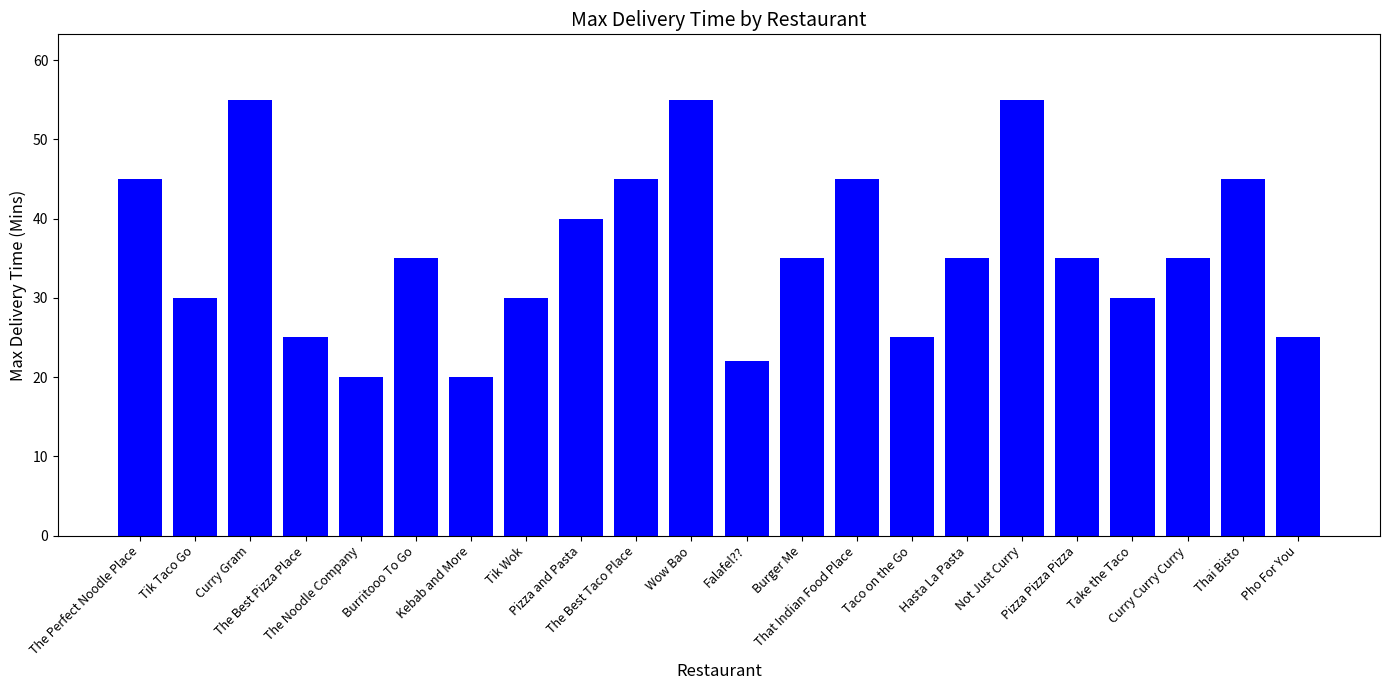

What is the value of the 13th bar from the left?

35